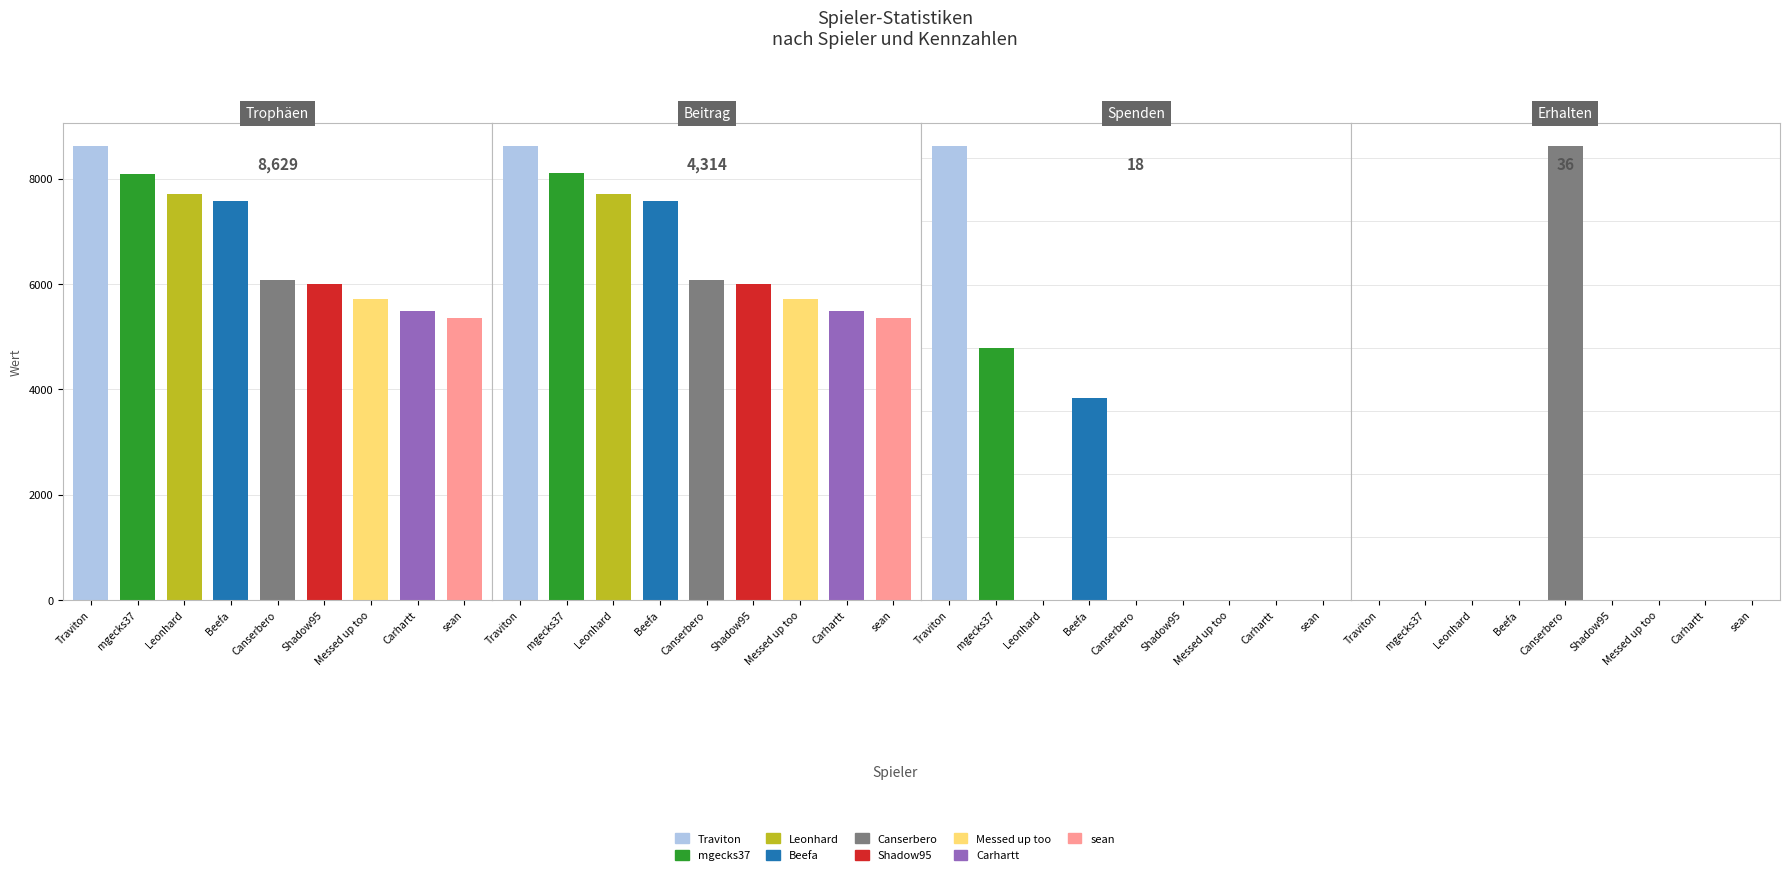

What is the approximate value of Beitrag at Shadow95, to the nearest 50?

3000